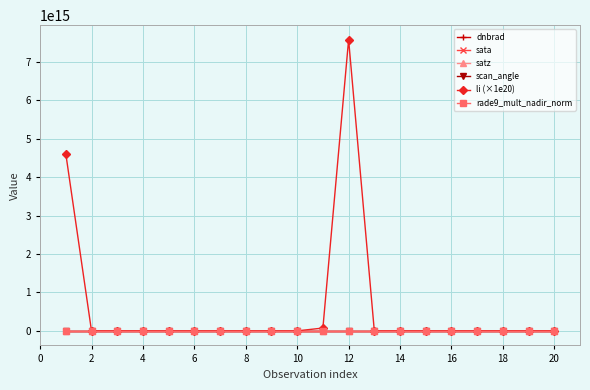

Which series has the largest range (max minus min)?

li (×1e20)